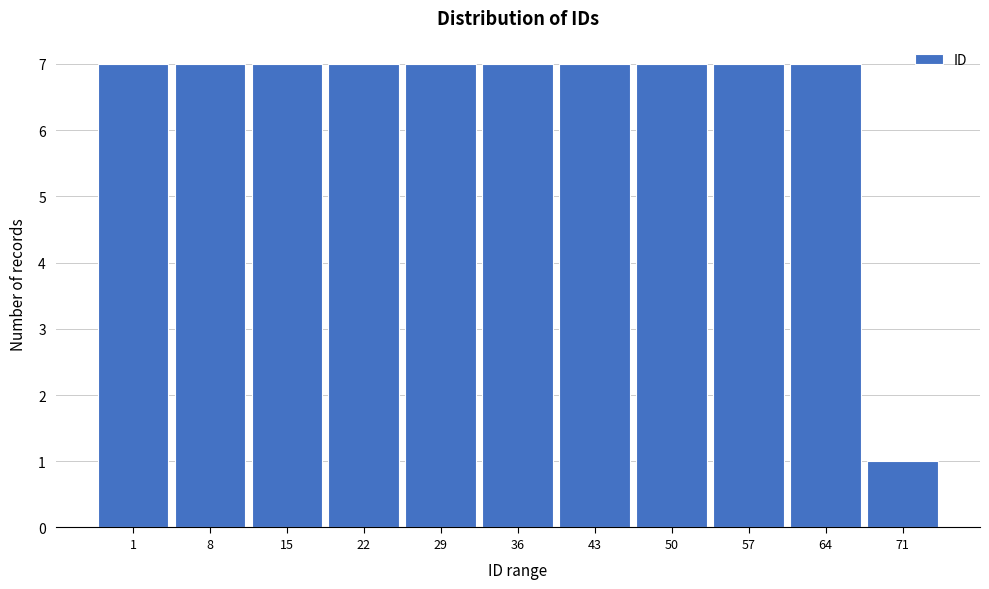

Reading left to right, transcribe all the data shown in this chart.

7	7	7	7	7	7	7	7	7	7	1